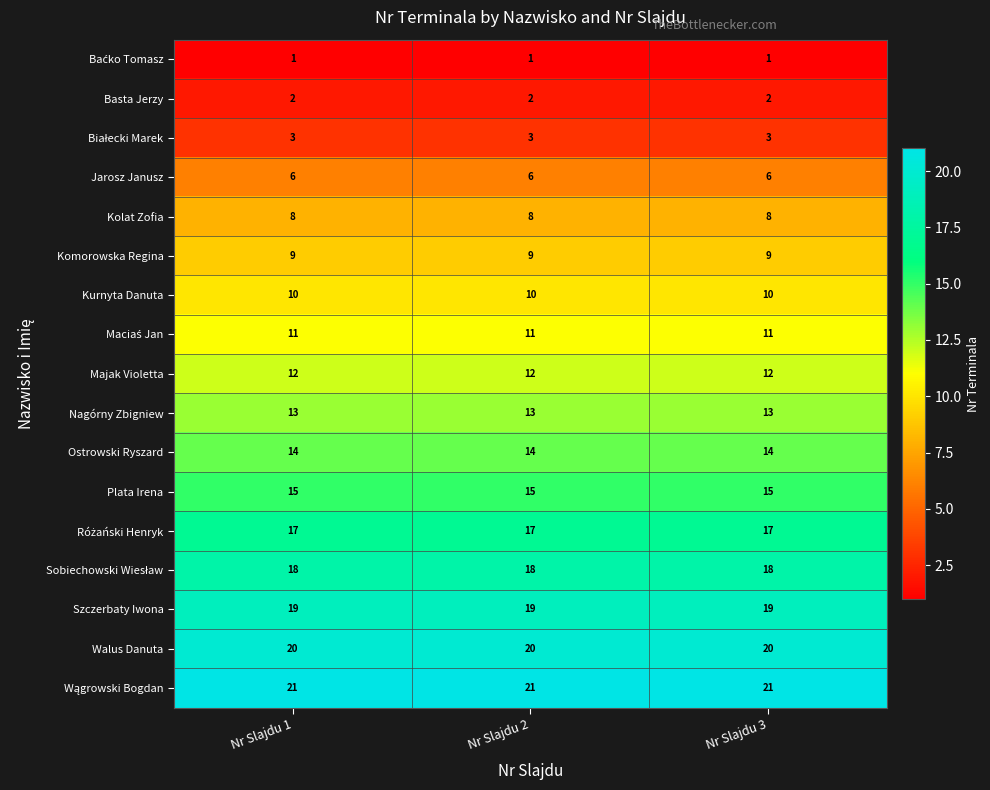

True or false: Basta Jerzy has a value of 3 at Nr Slajdu 3.

False